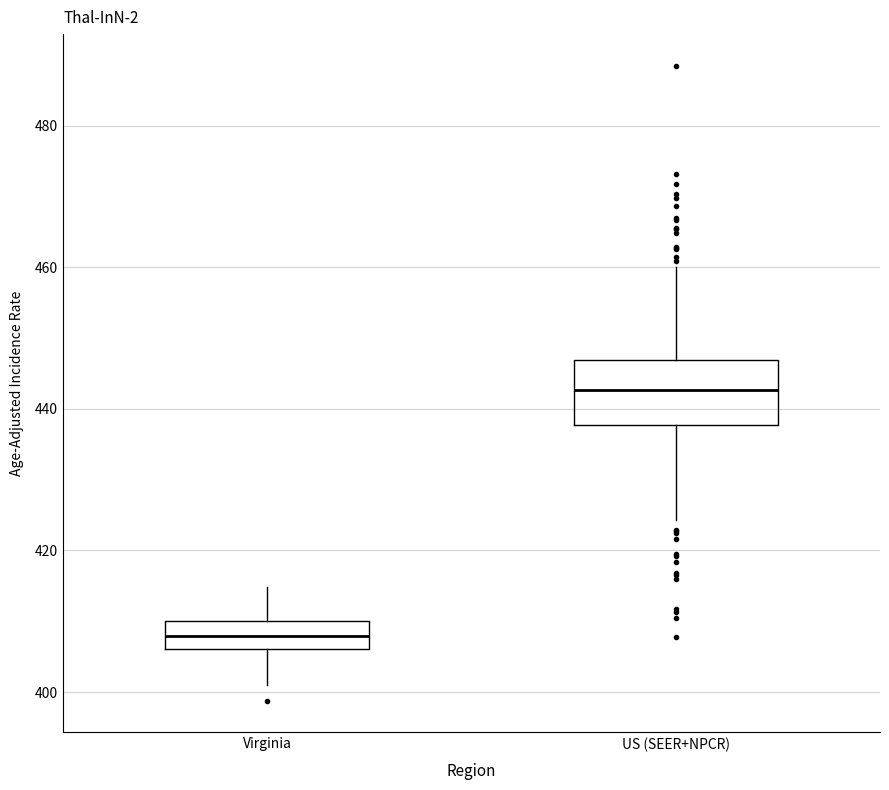

Which box's median line is the lowest?

Virginia